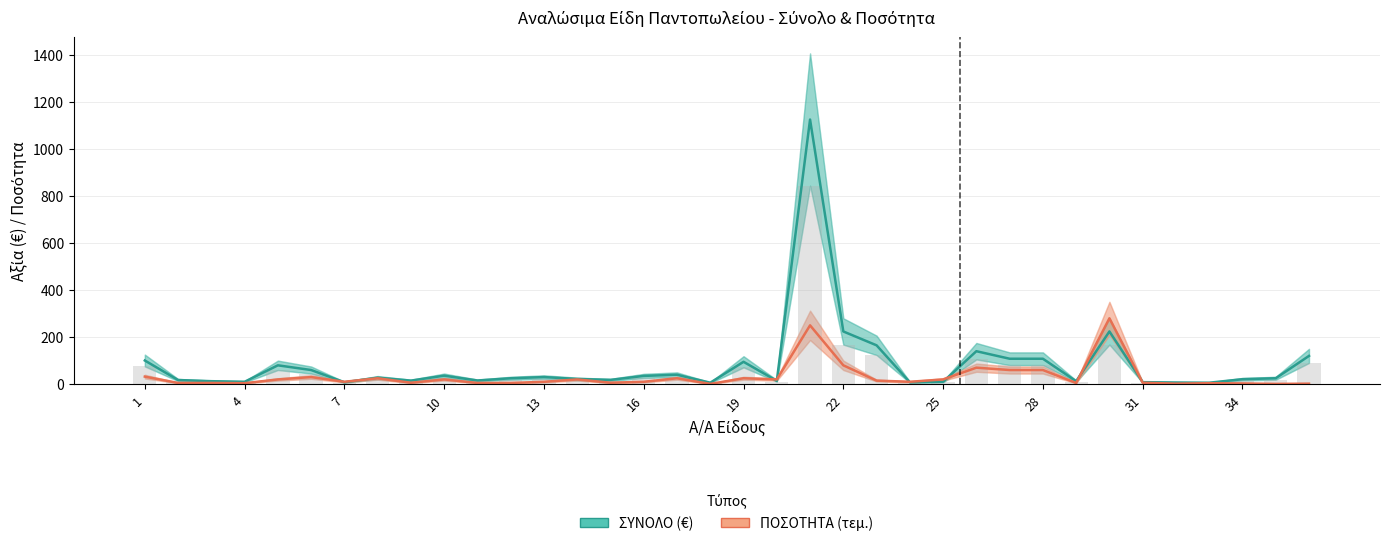

Which series has the largest range (max minus min)?

ΣΥΝΟΛΟ (€)